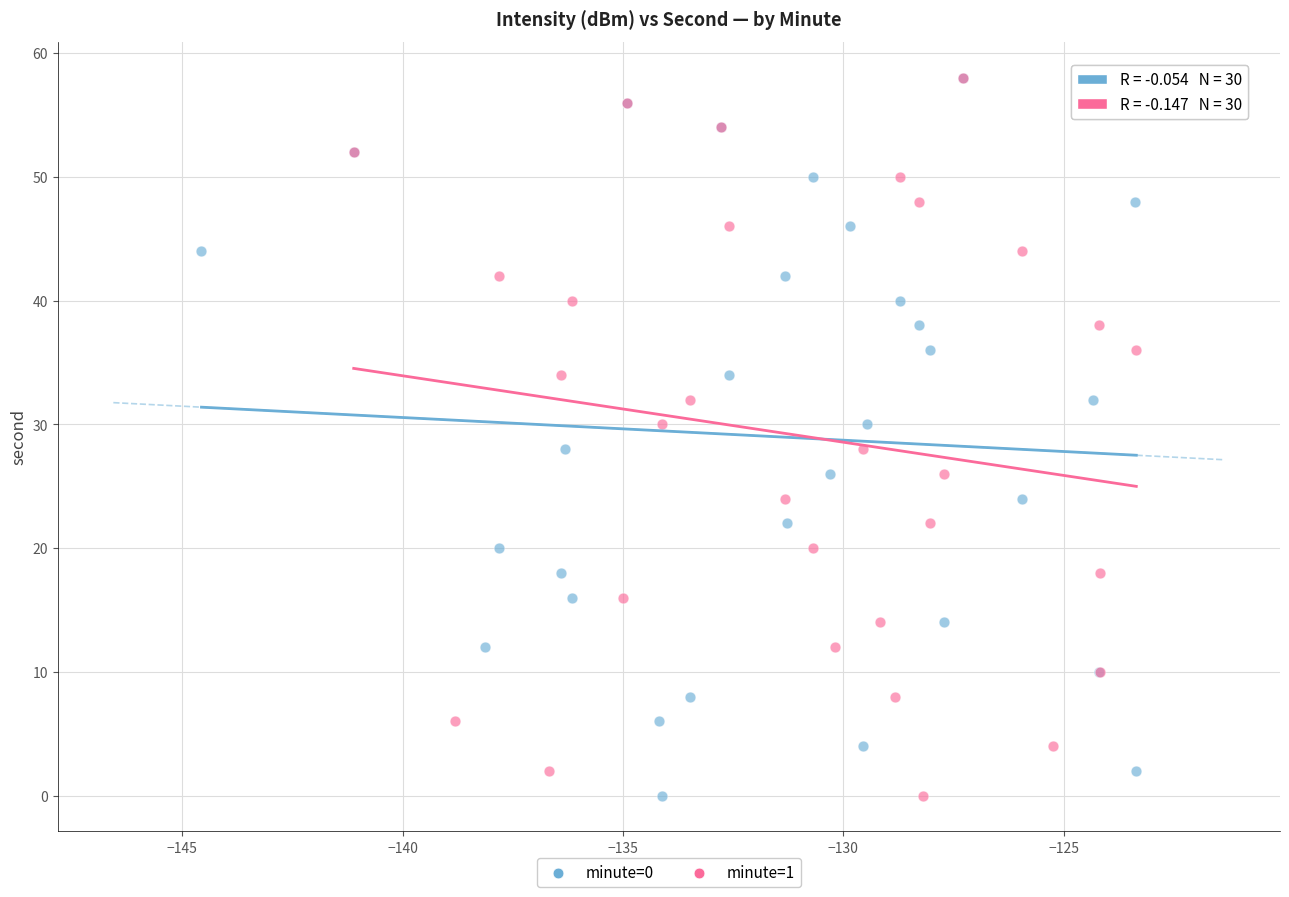

What are all the series names shown in the legend?

minute=0, minute=1